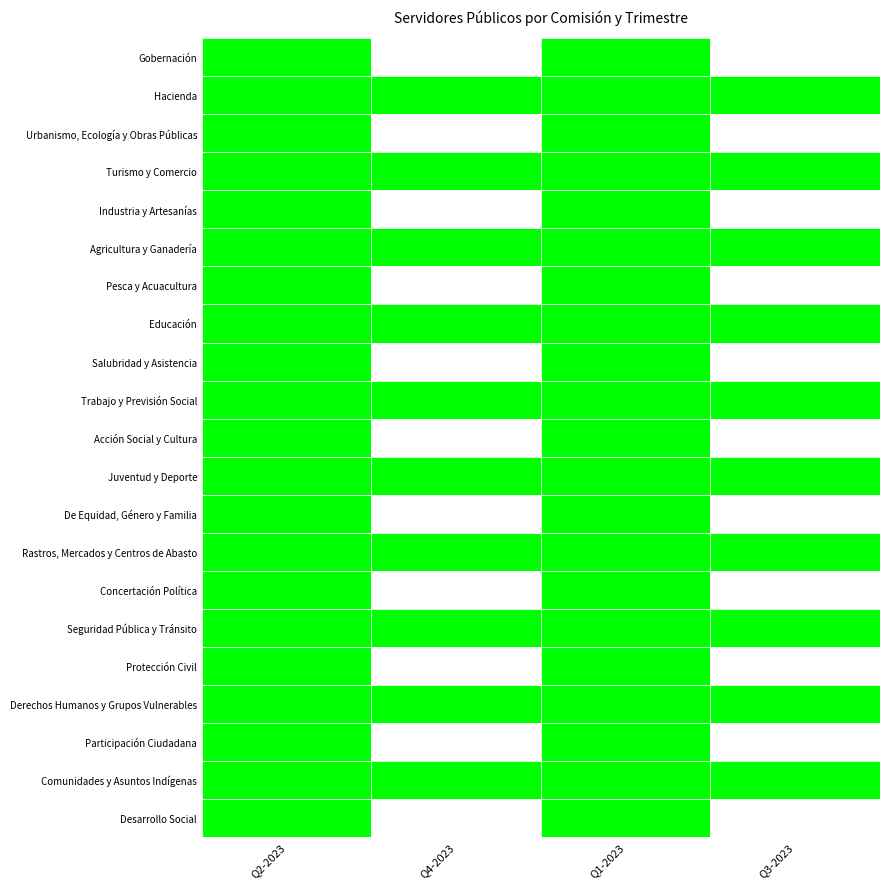

Between 0 and 1, which series saw the biggest shift?

Gobernación